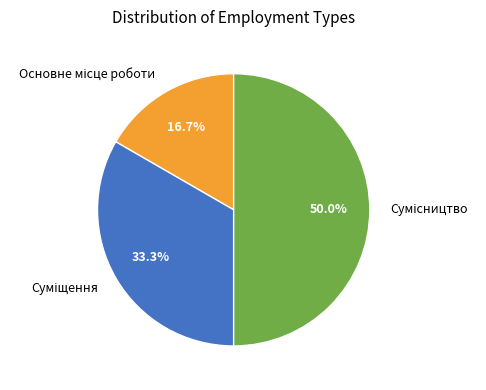

Count the number of slices in the pie.

3